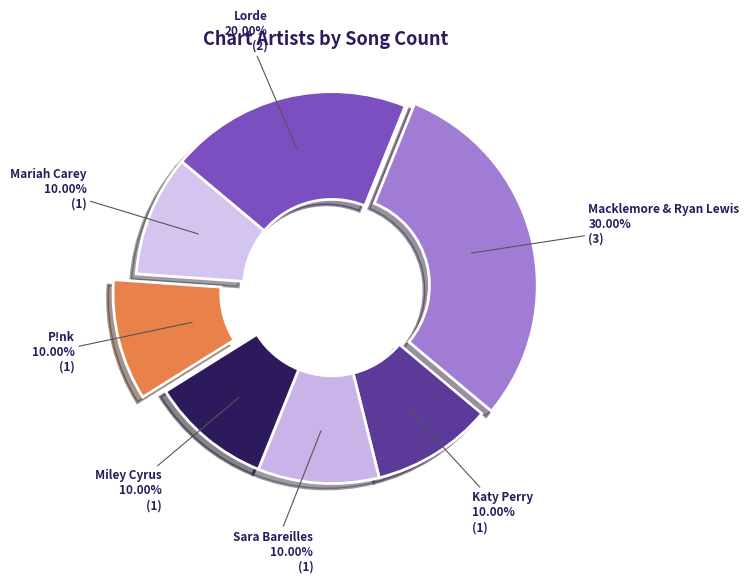

The P!nk slice represents 4% of the pie. True or false?

False